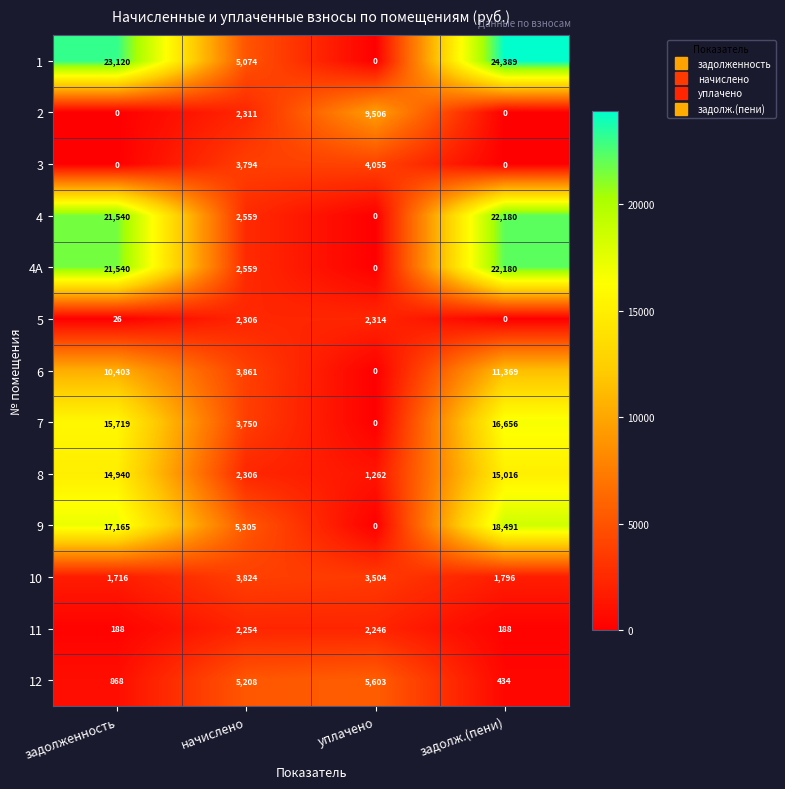

What is the sum of the 10 values at уплачено and задолженность?

5220